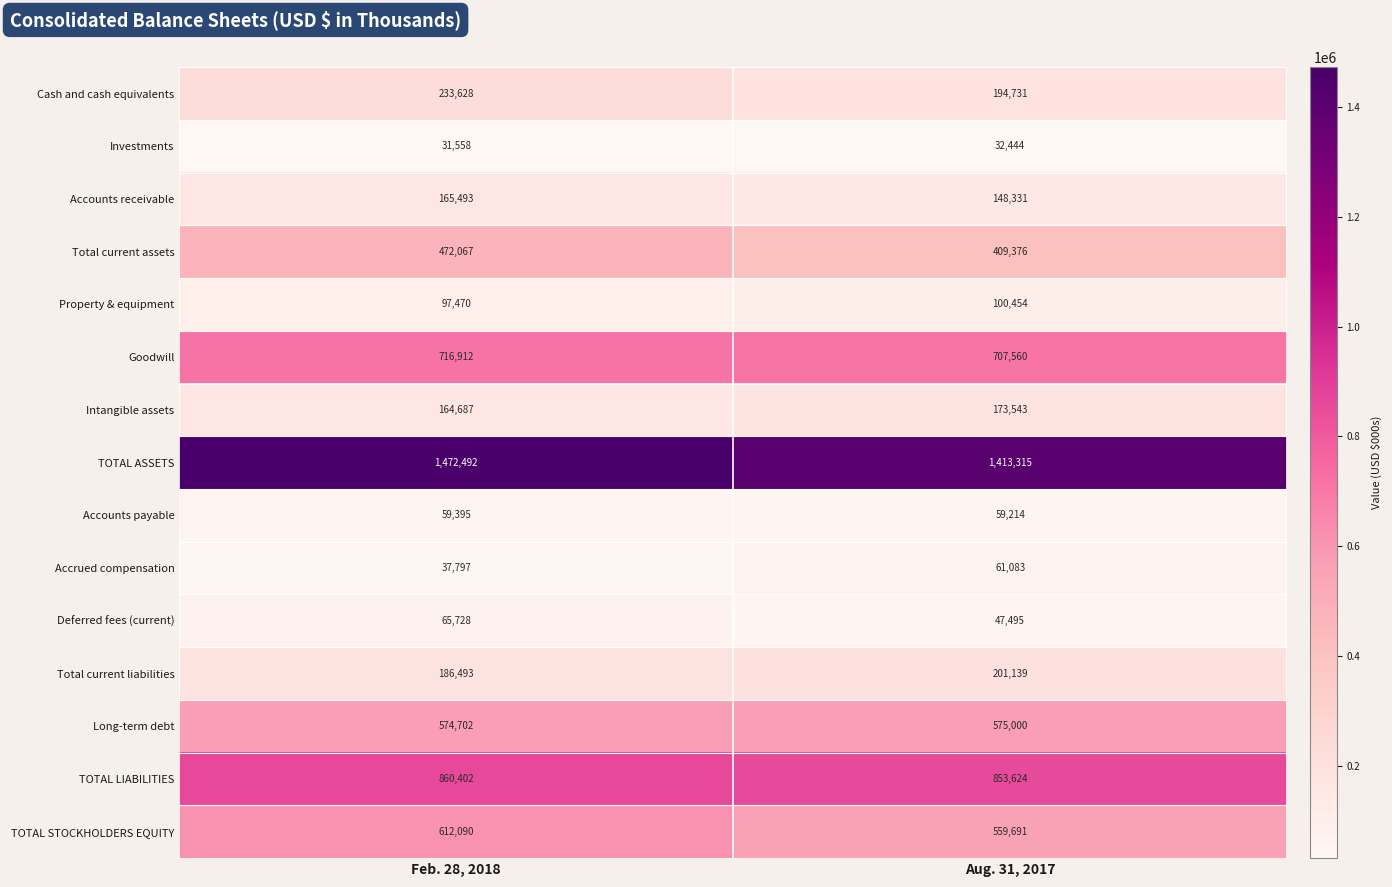

What is the sum of the Long-term debt values at Feb. 28, 2018 and Aug. 31, 2017?

1149702